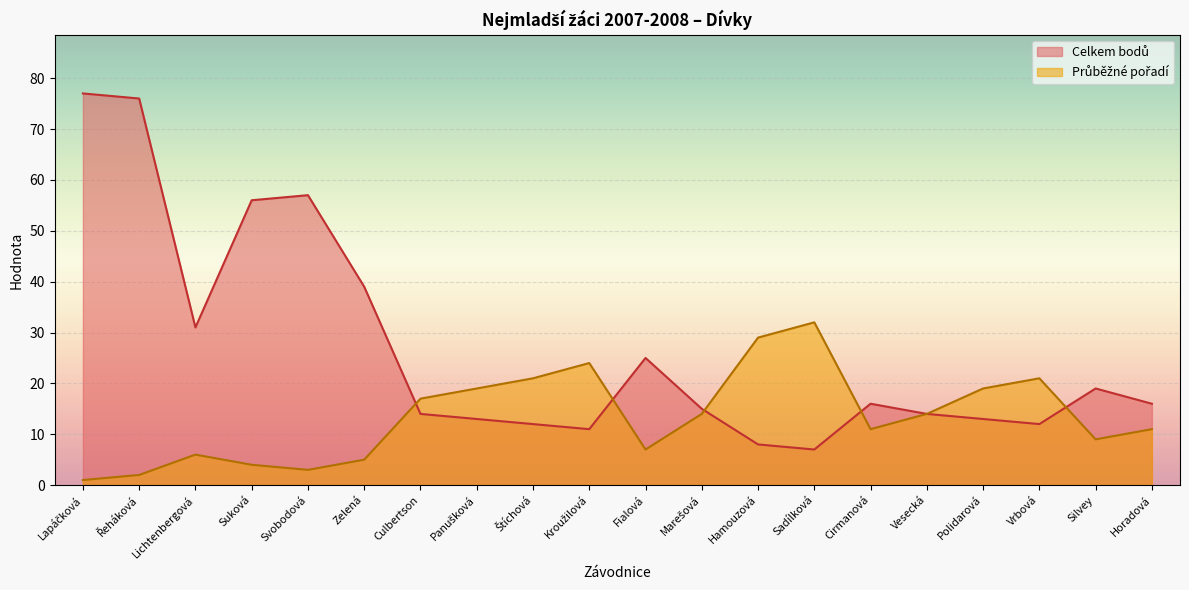

How many lines are shown in the chart?

2